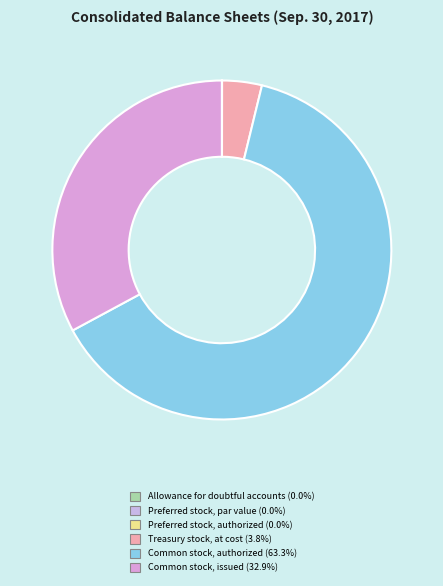

To the nearest percent, what is the average slice percentage?

17%